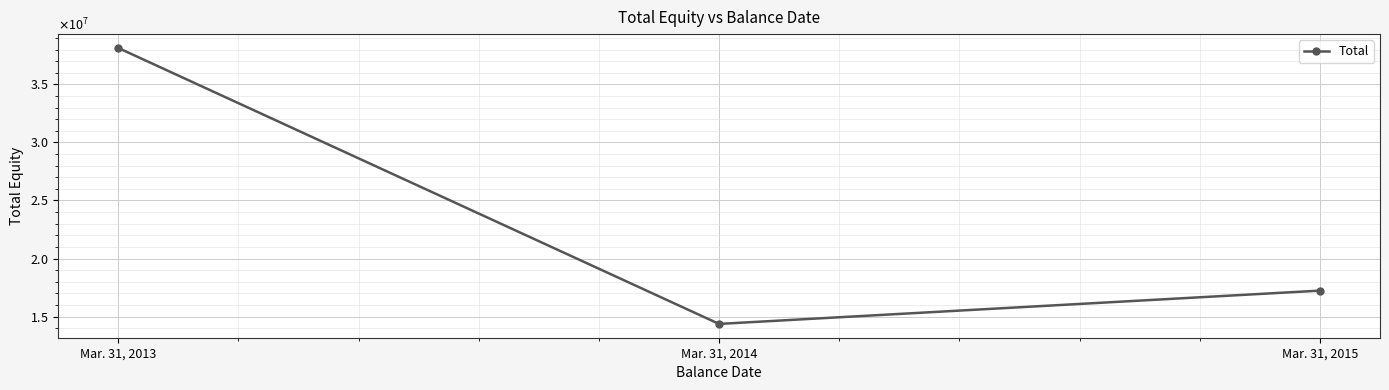

The value at Mar. 31, 2015 is 10536037. True or false?

False